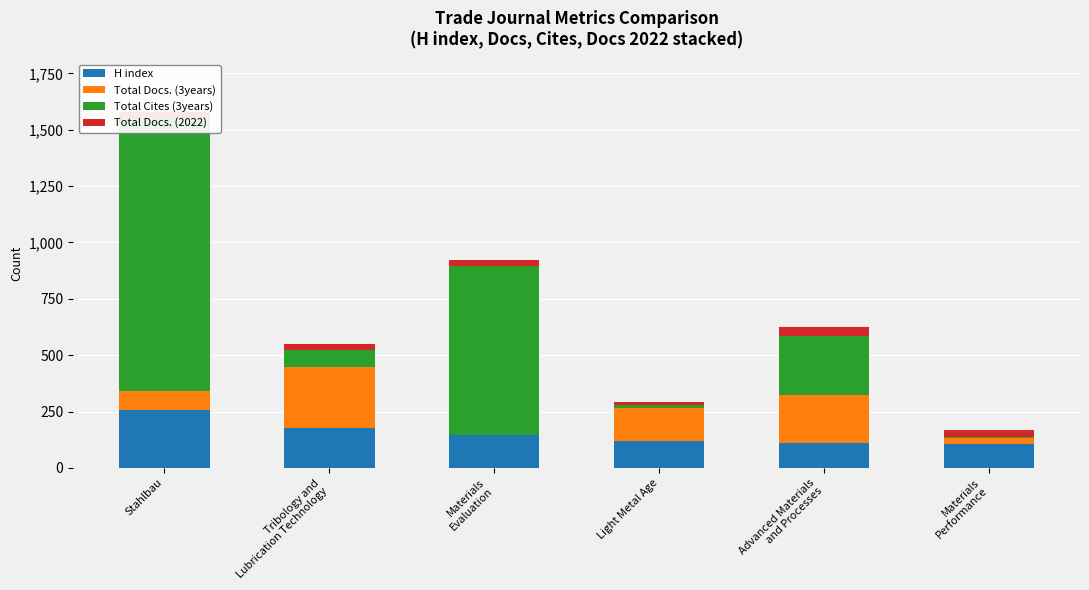

What is the difference between the highest and lowest values at Tribology and
Lubrication Technology?

240